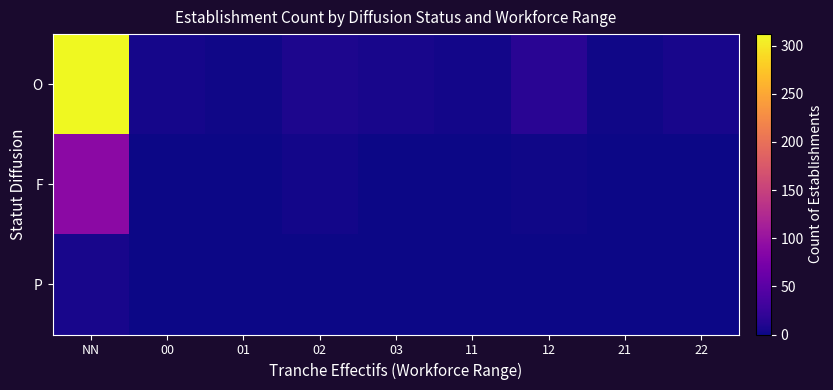

Reading right to left, what are all the values shown in this chart?

O: 22=5	21=2	12=15	11=3	03=6	02=8	01=2	00=4	NN=312
F: 22=1	21=0	12=2	11=0	03=1	02=3	01=0	00=0	NN=89
P: 22=0	21=0	12=0	11=0	03=0	02=0	01=0	00=0	NN=5